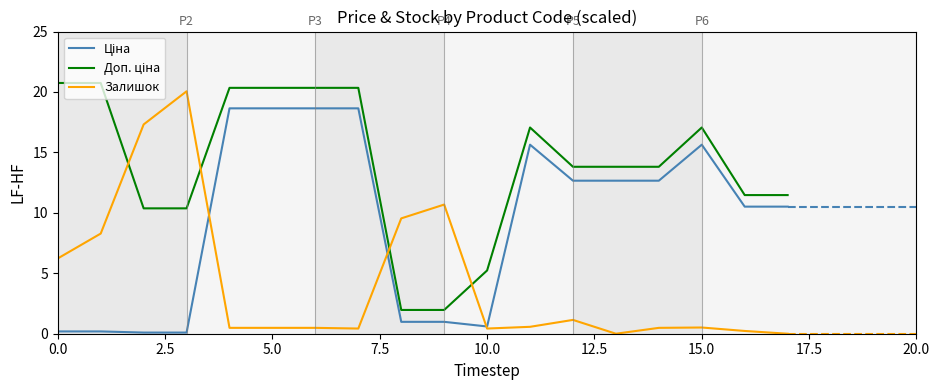

Which series has the largest range (max minus min)?

Залишок